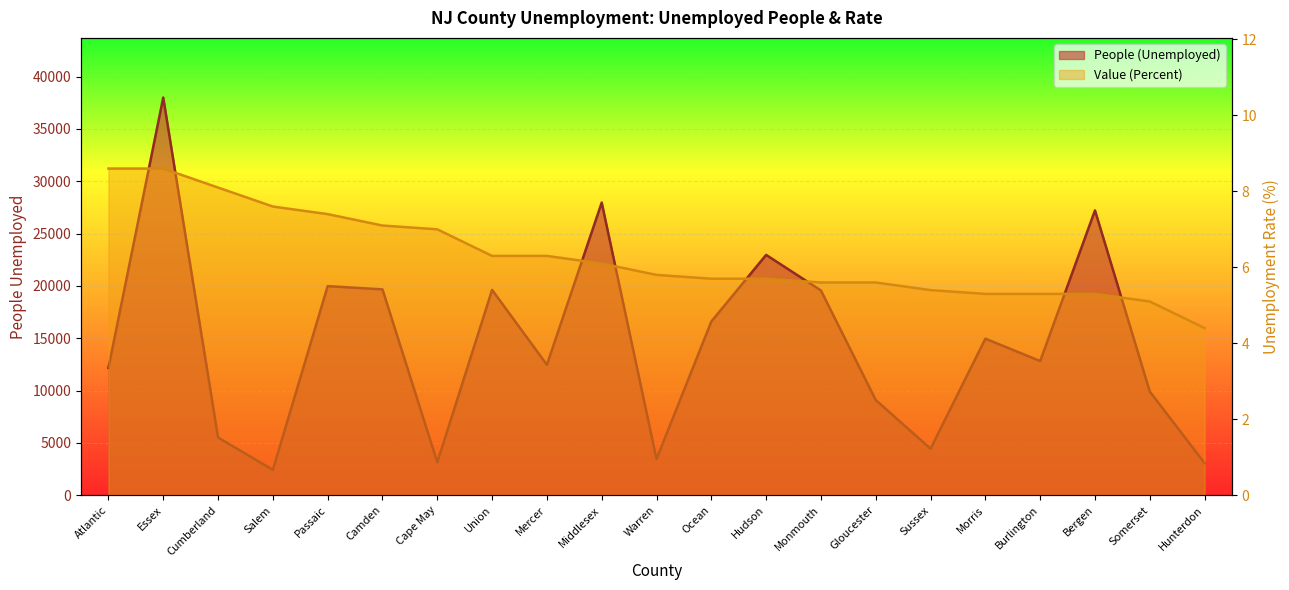

What is the difference between the Value (Percent) values at Cumberland and Morris?

2.8